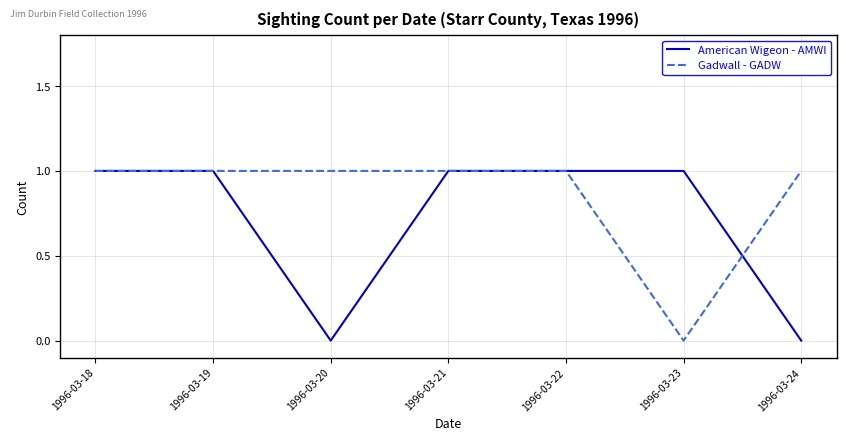

The value of Gadwall - GADW at 1996-03-21 is 2. True or false?

False